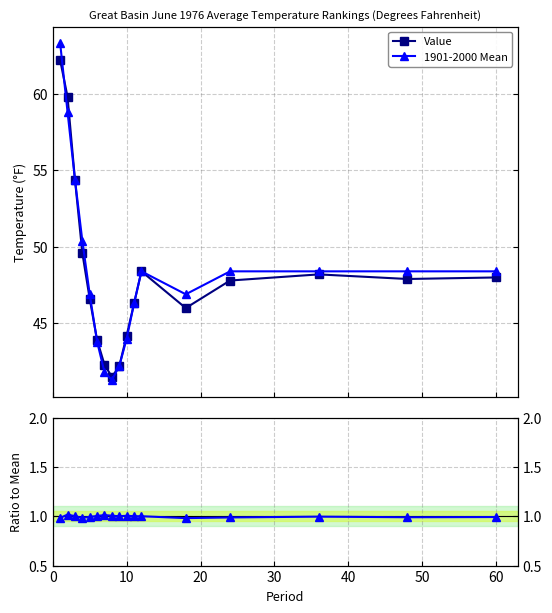

True or false: Ratio has more than 2 interior local peaks.

True